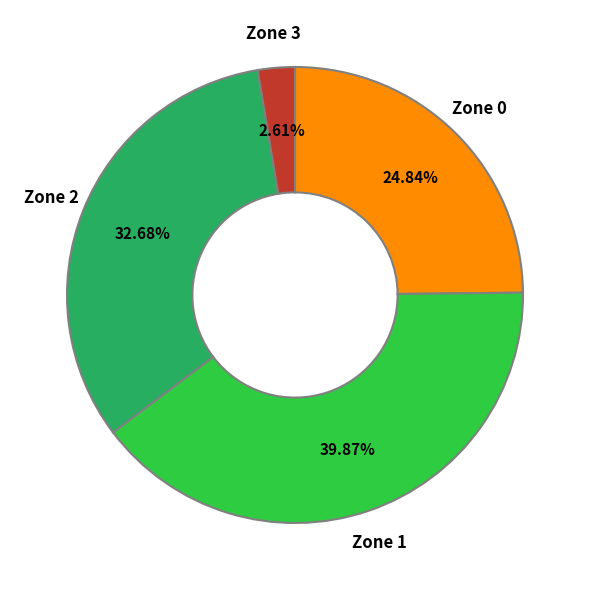

Does any single category account for the majority?

No